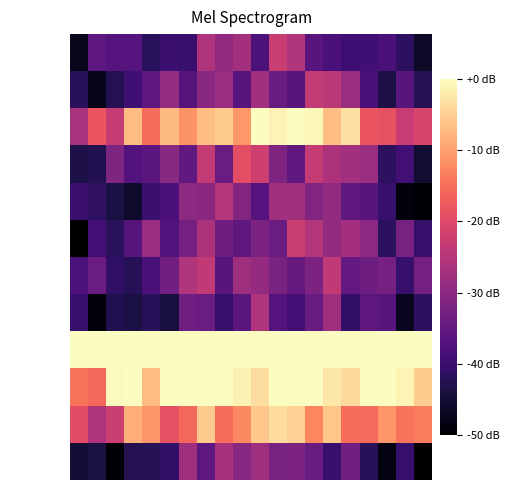

Count the number of categories in the chart.

20